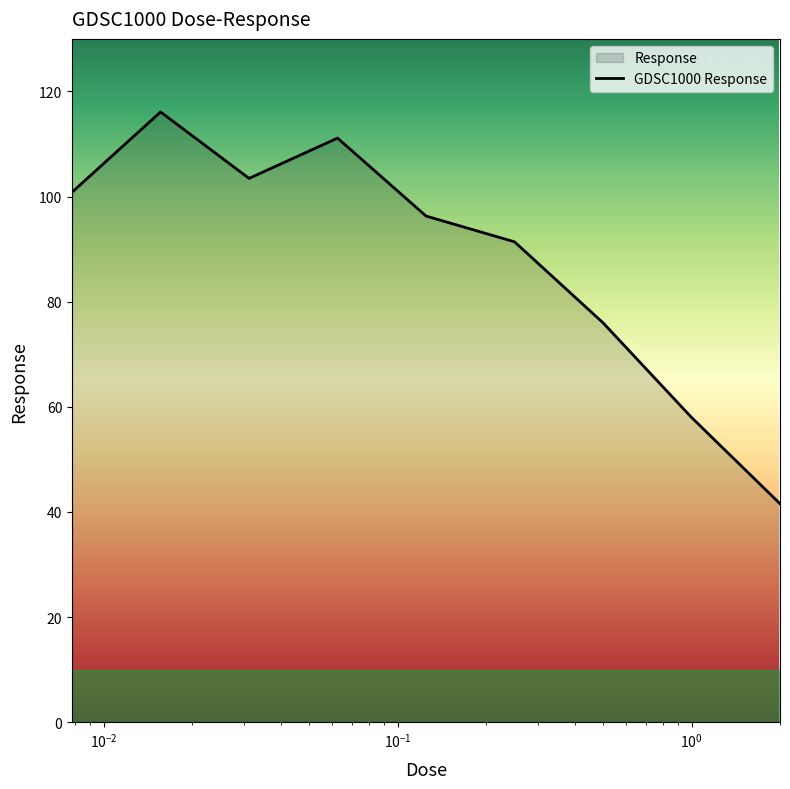

What is the value of the 5th point from the left?

96.3